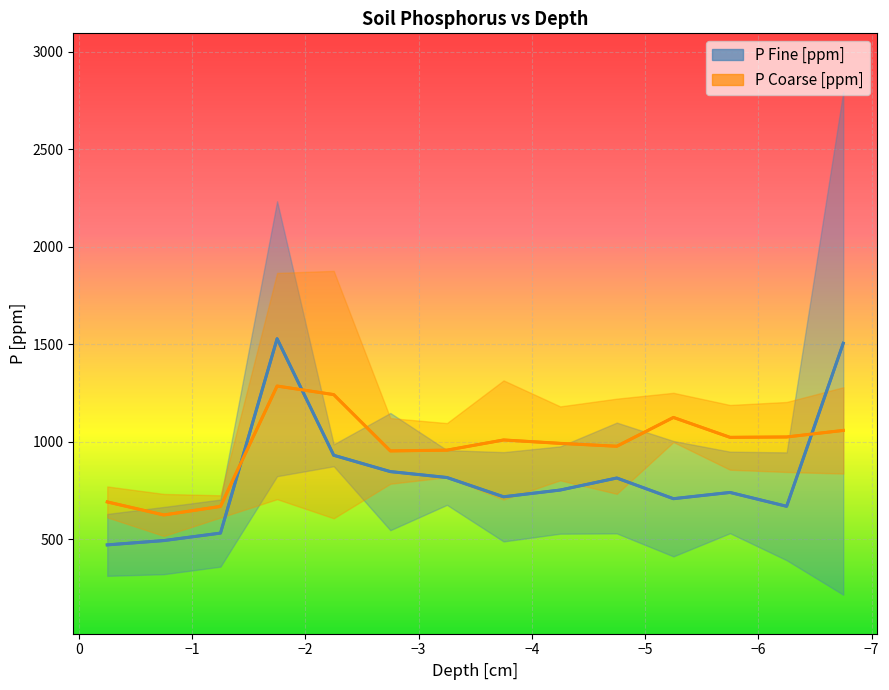

What are all the series names shown in the legend?

P Fine [ppm], P Coarse [ppm]